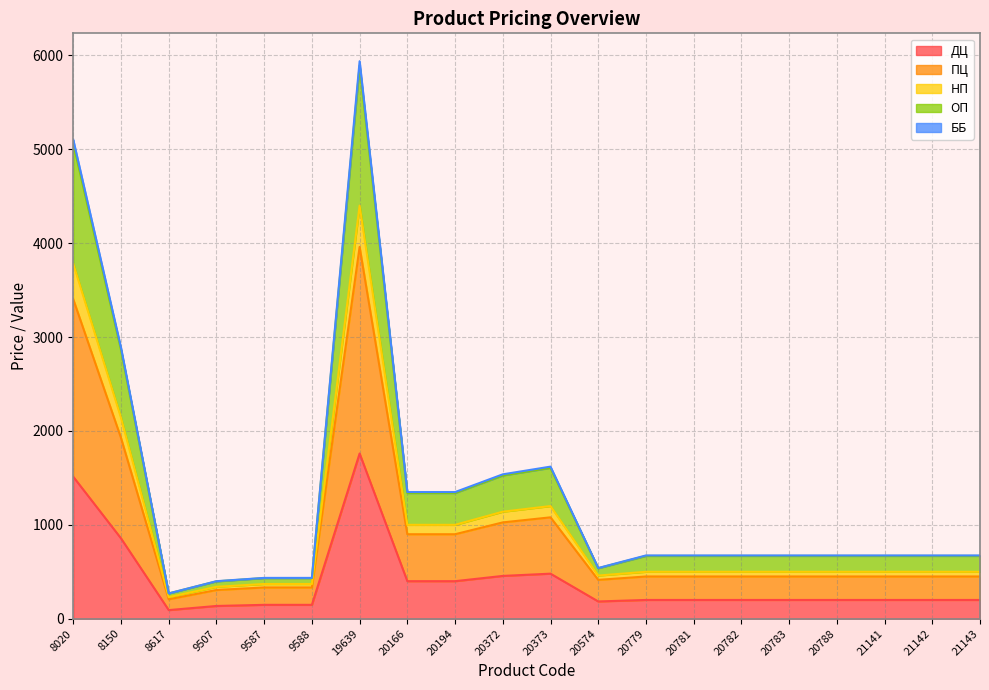

Which category has the highest value in the ДЦ series?

19639